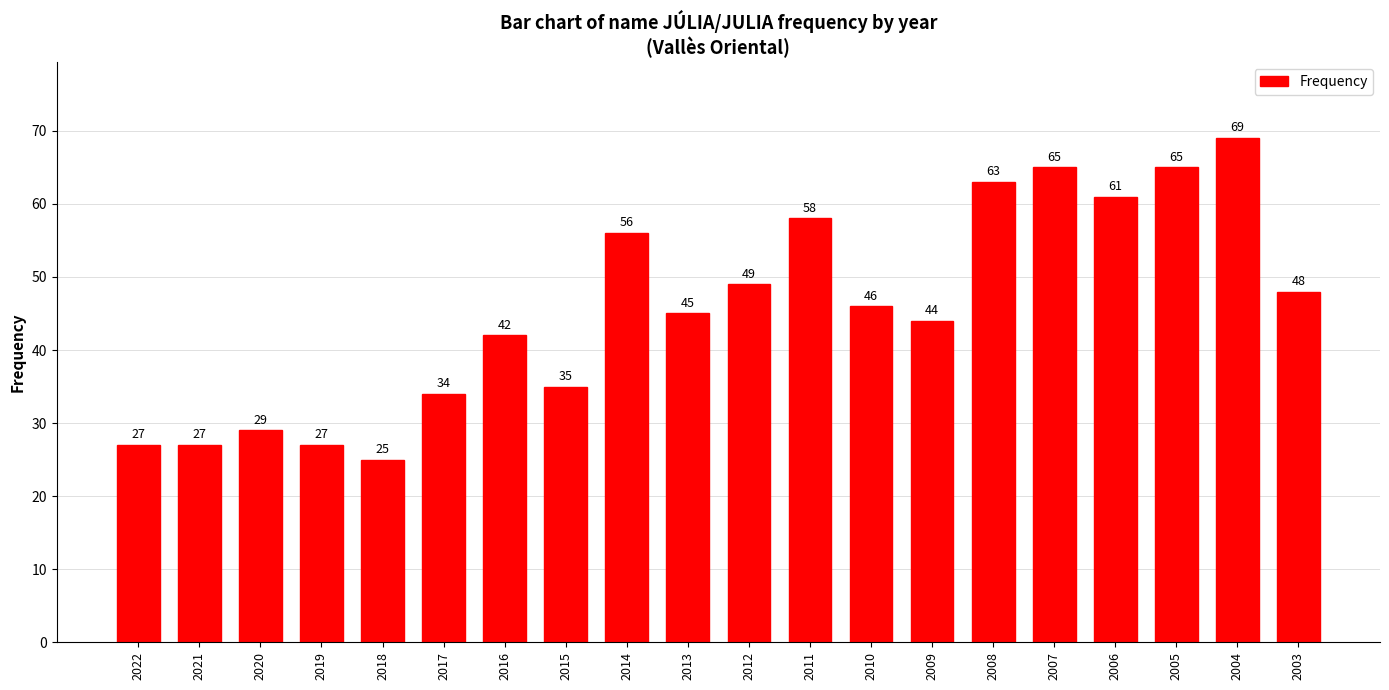

What is the minimum value shown in the chart?

25